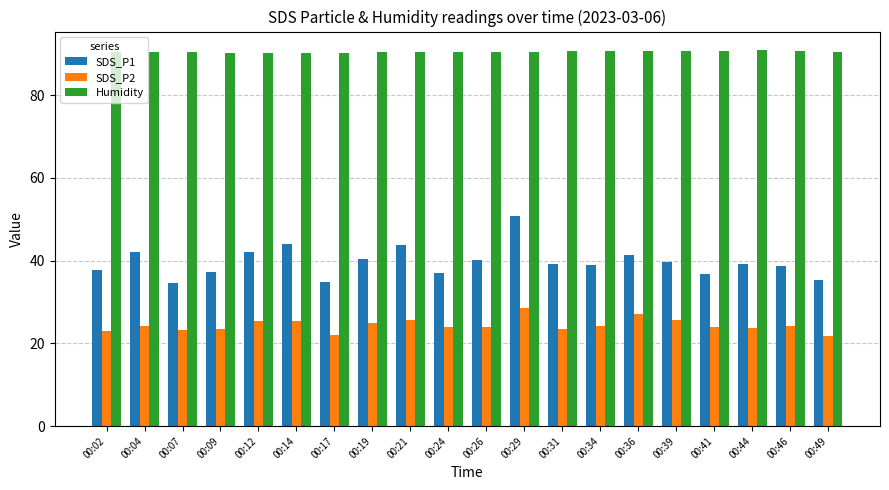

How many distinct data groups are displayed?

3